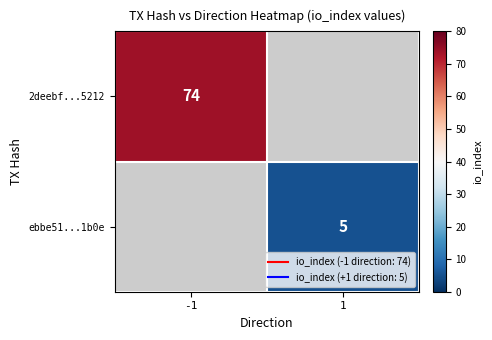

List the series in order of their overall mean, highest first.

2deebf...5212, ebbe51...1b0e